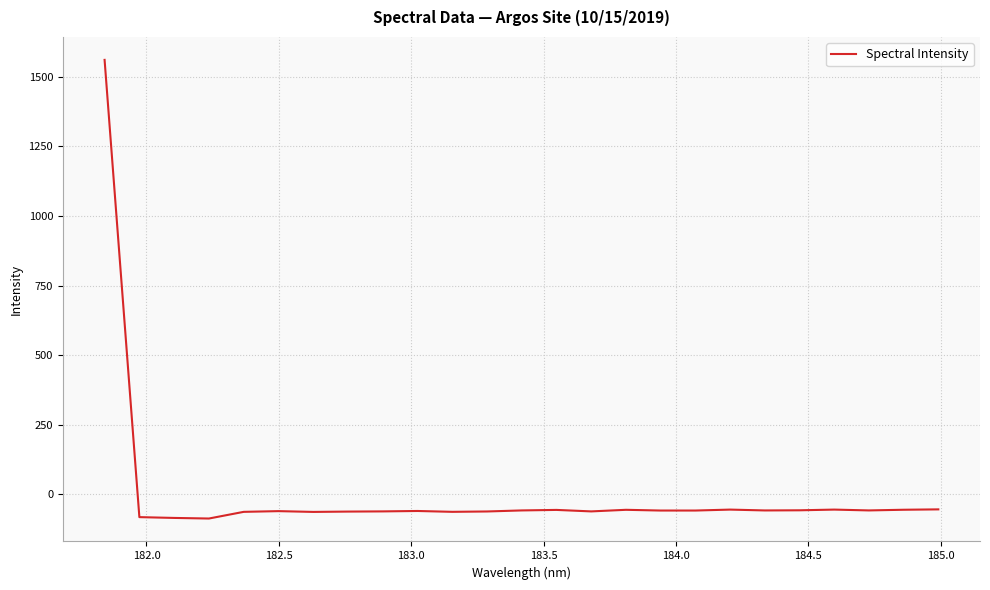

True or false: there are more than 1 points higher than both neighbors.

True